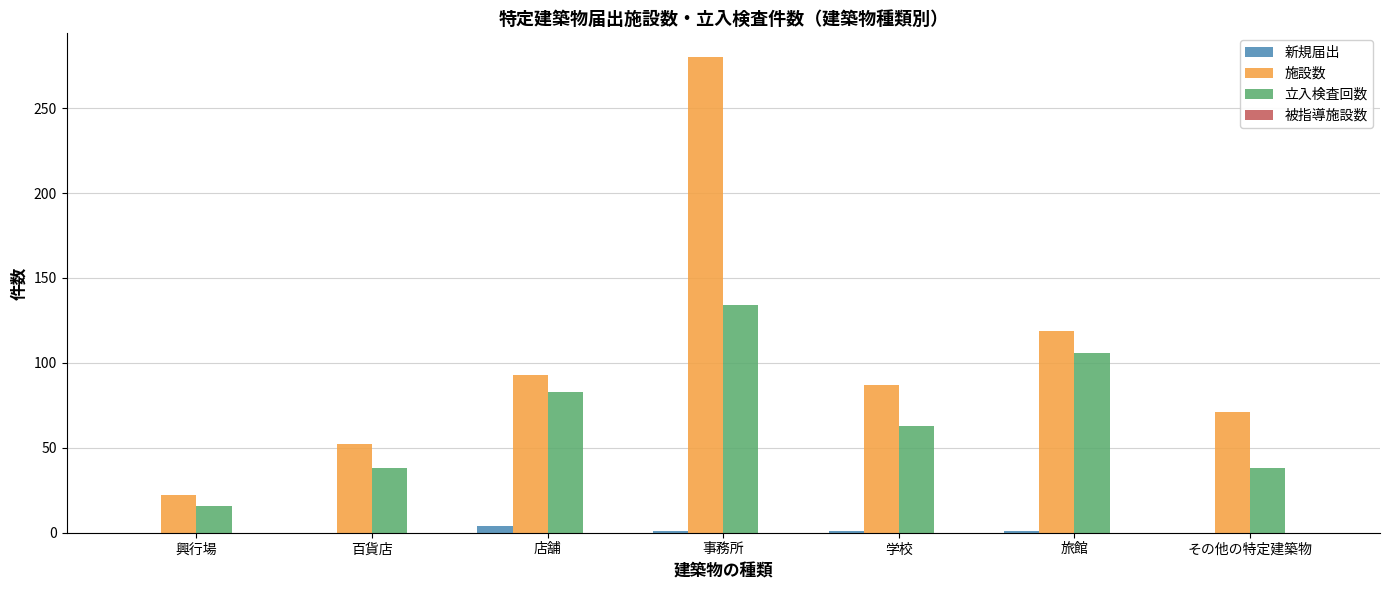

Is the value of 立入検査回数 at その他の特定建築物 greater than the value of 新規届出 at その他の特定建築物?

Yes